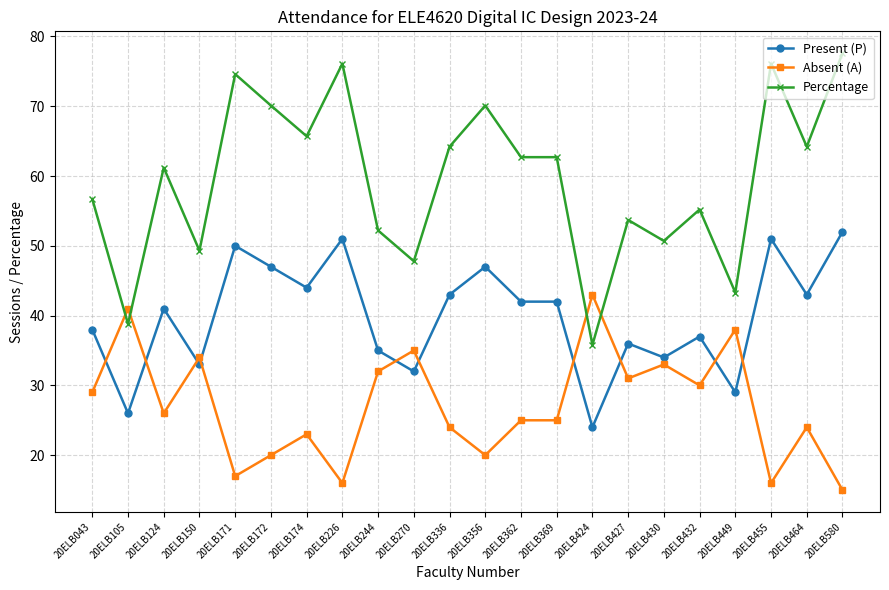

The Percentage series shows 114.6 at 20ELB356. True or false?

False